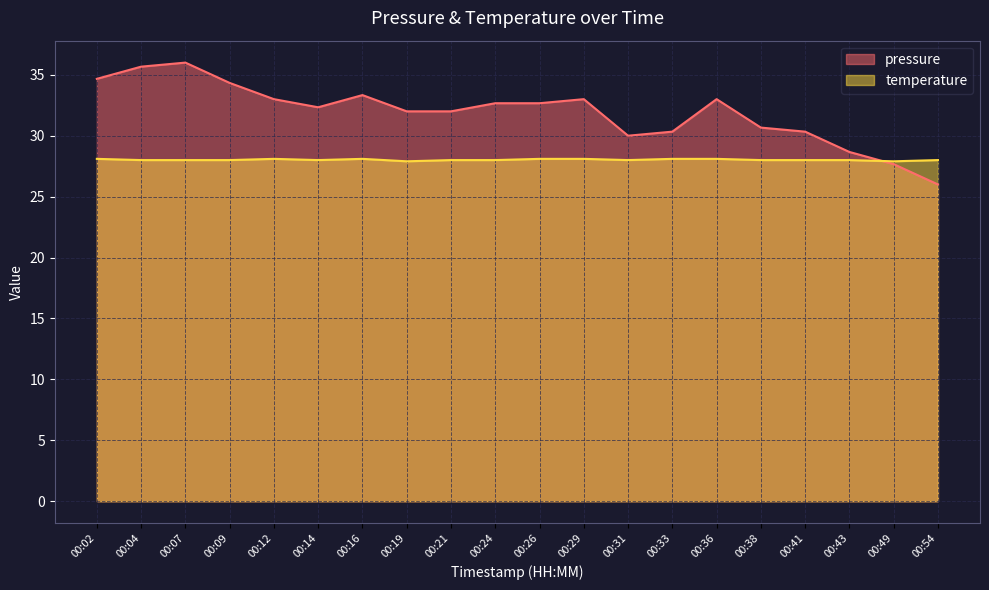

Does the chart display data point markers on the line(s)?

No